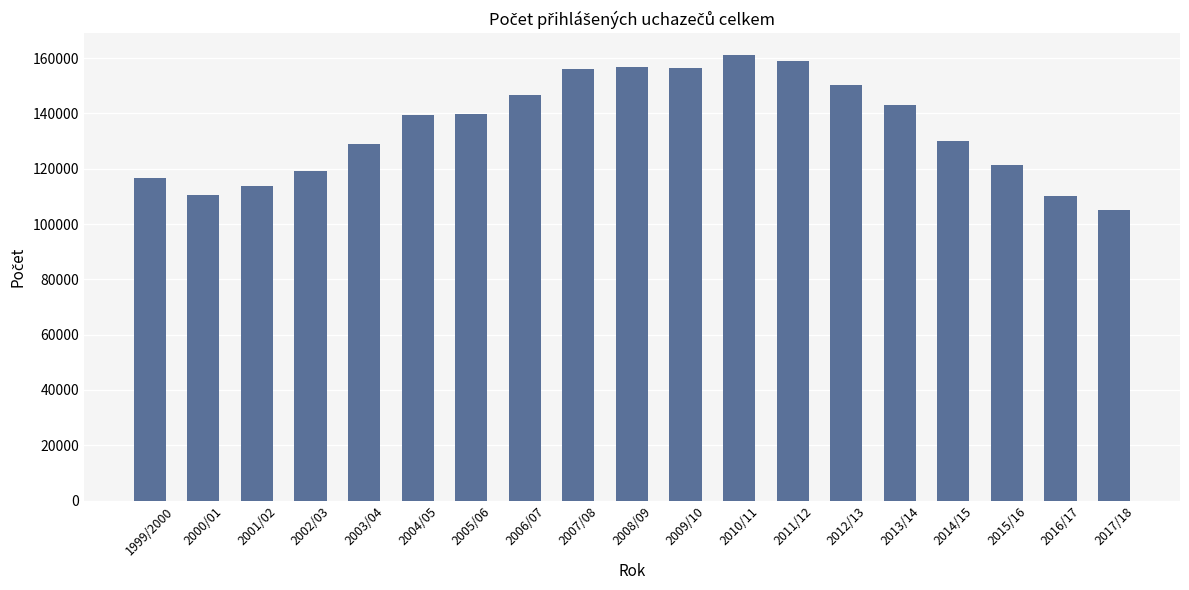

Does the chart contain any negative values?

No